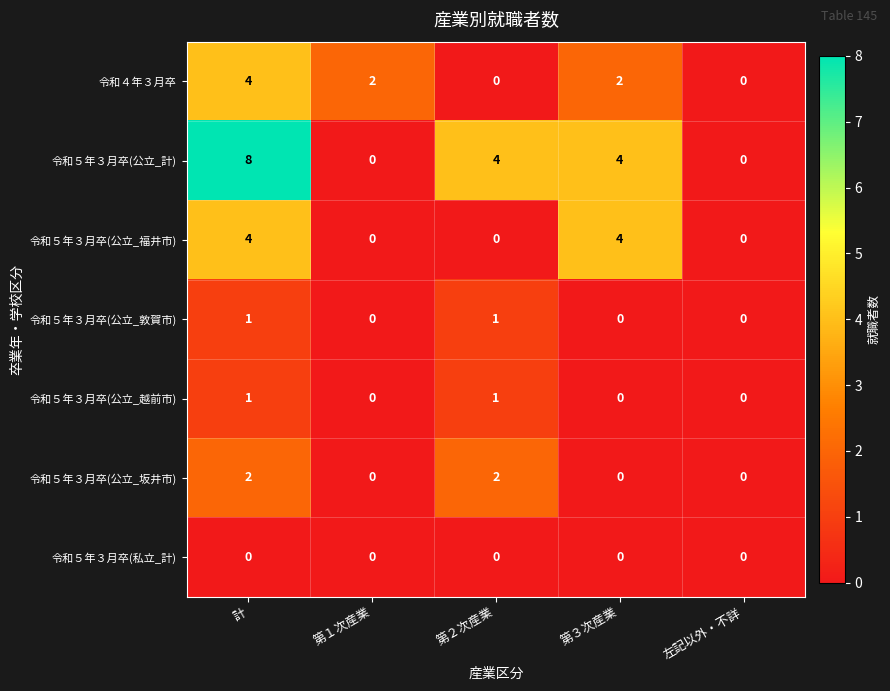

Which series has the largest range (max minus min)?

令和５年３月卒(公立_計)